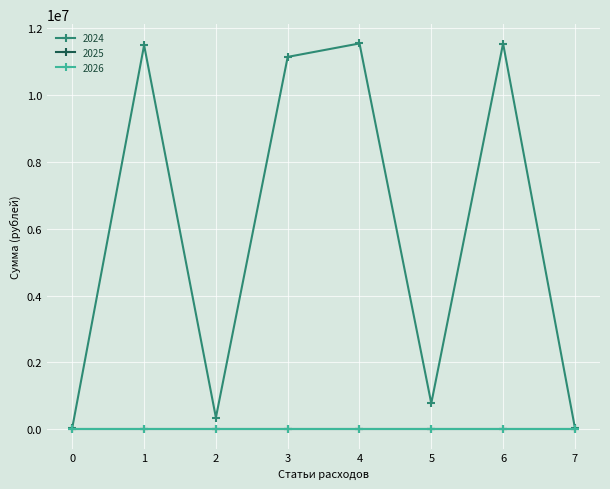

How many lines are shown in the chart?

3